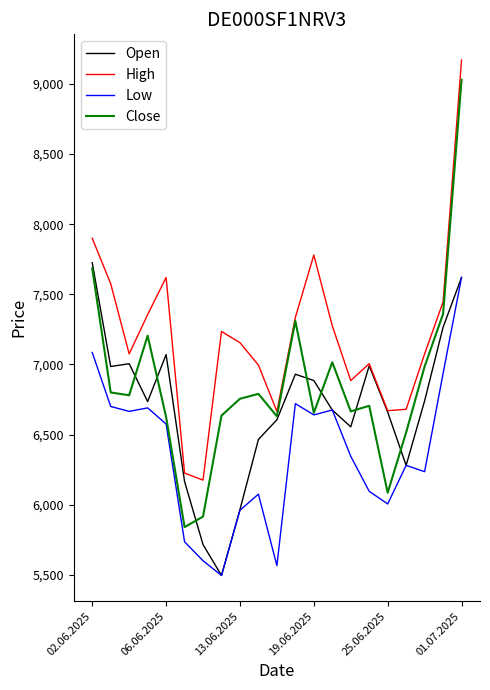

How many series are shown in this chart?

4